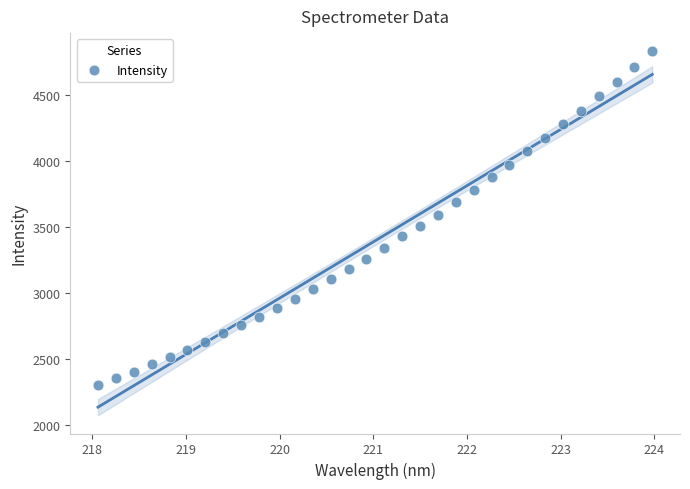

What is the range of Y values (max minus min)?

2525.3